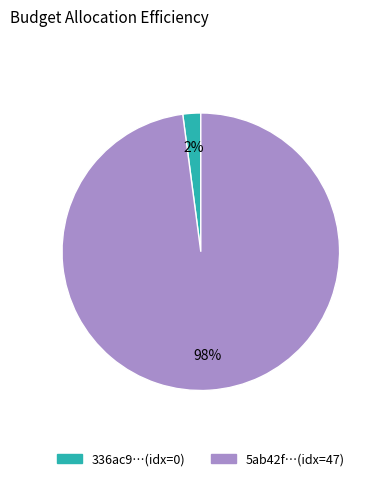

Does any single category account for the majority?

Yes